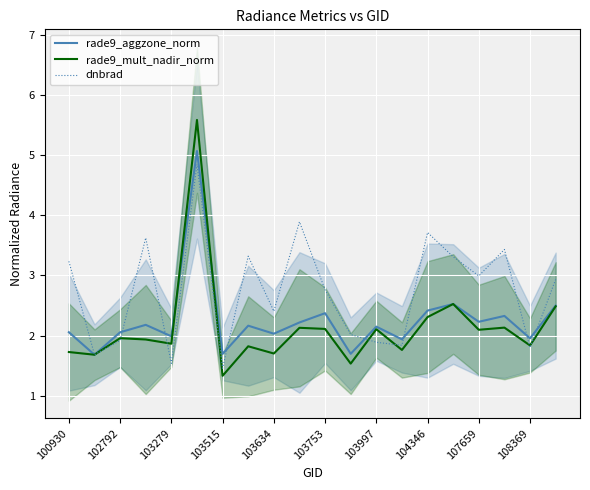

True or false: rade9_aggzone_norm has more than 0 interior local peaks.

True